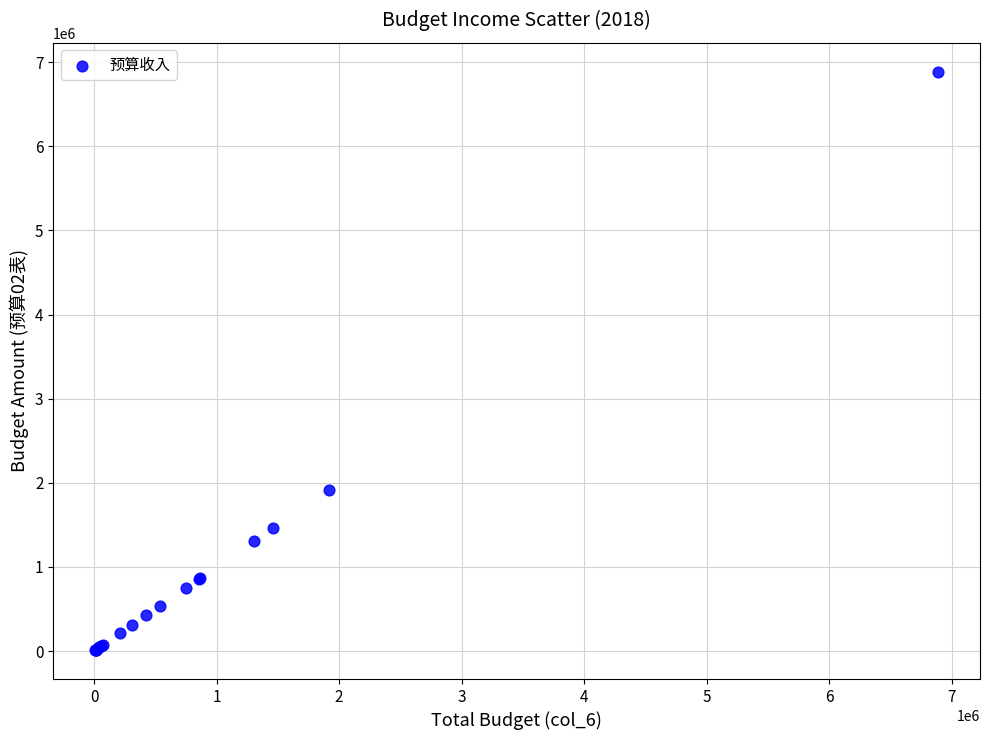

What Y value in the scatter plot is closest to 3448510?

1915000